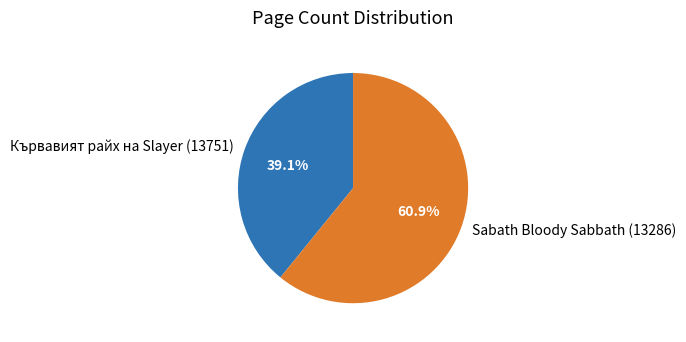

To the nearest percent, what portion does Sabath Bloody Sabbath (13286) represent?

61%